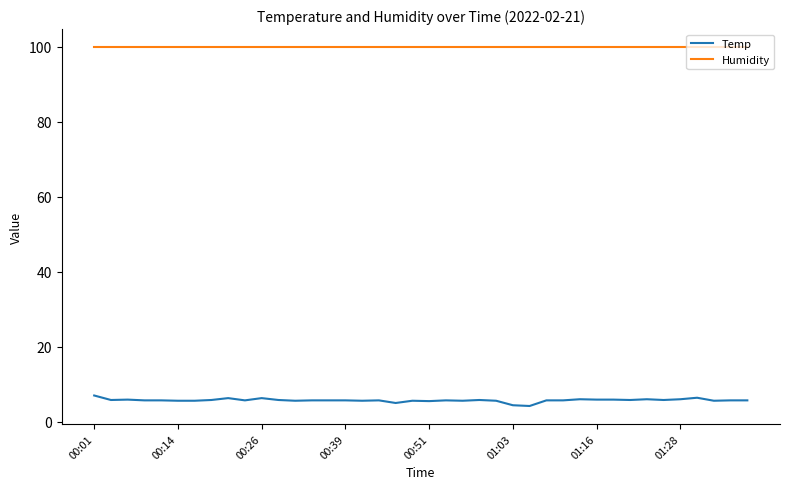

What is the minimum value shown in the chart?

4.2